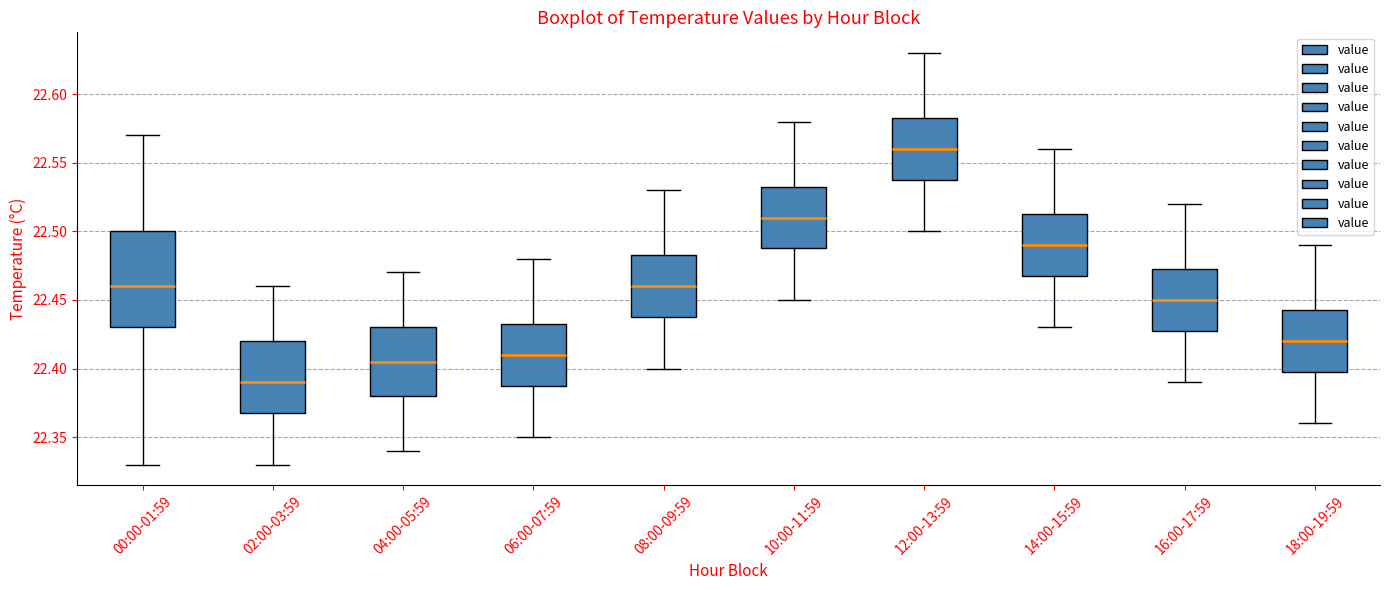

Which box has the lowest median line?

02:00-03:59